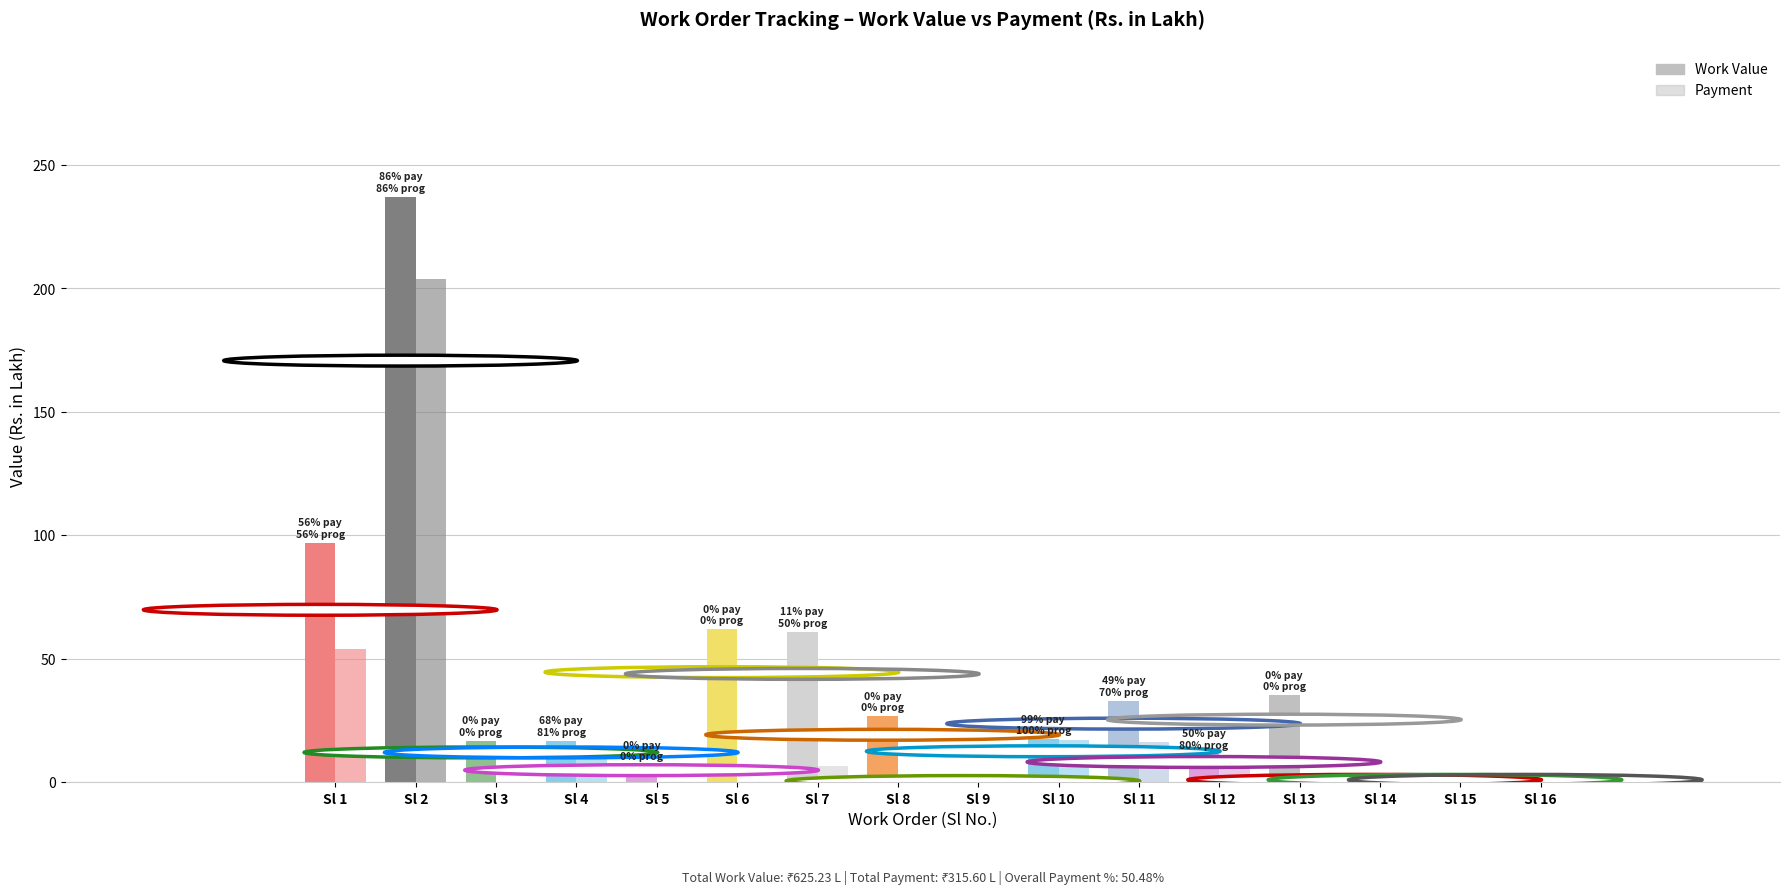

Count the number of categories in the chart.

16